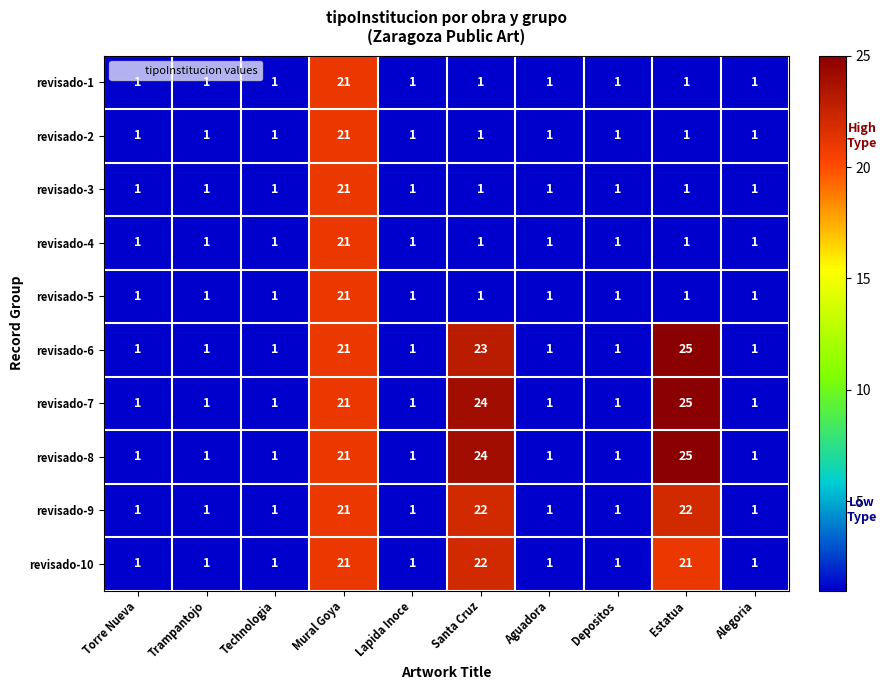

The value of revisado-6 at Torre Nueva is 1. True or false?

True